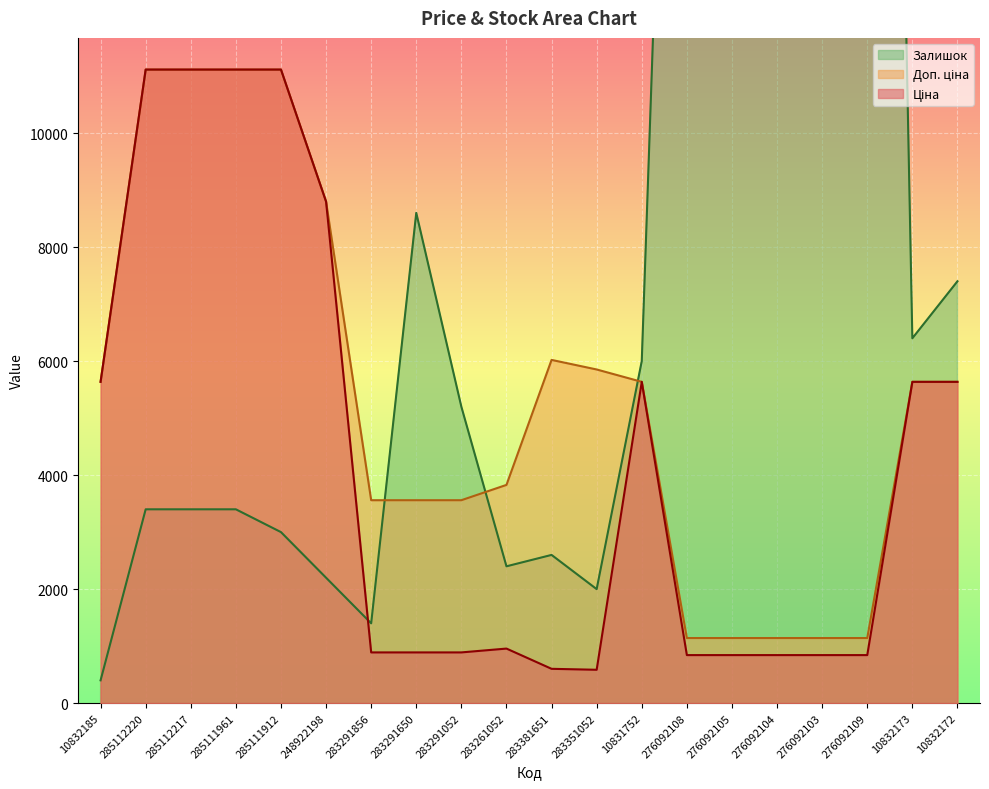

What is the difference between the maximum and second lowest values in the Доп. ціна series?

9971.5